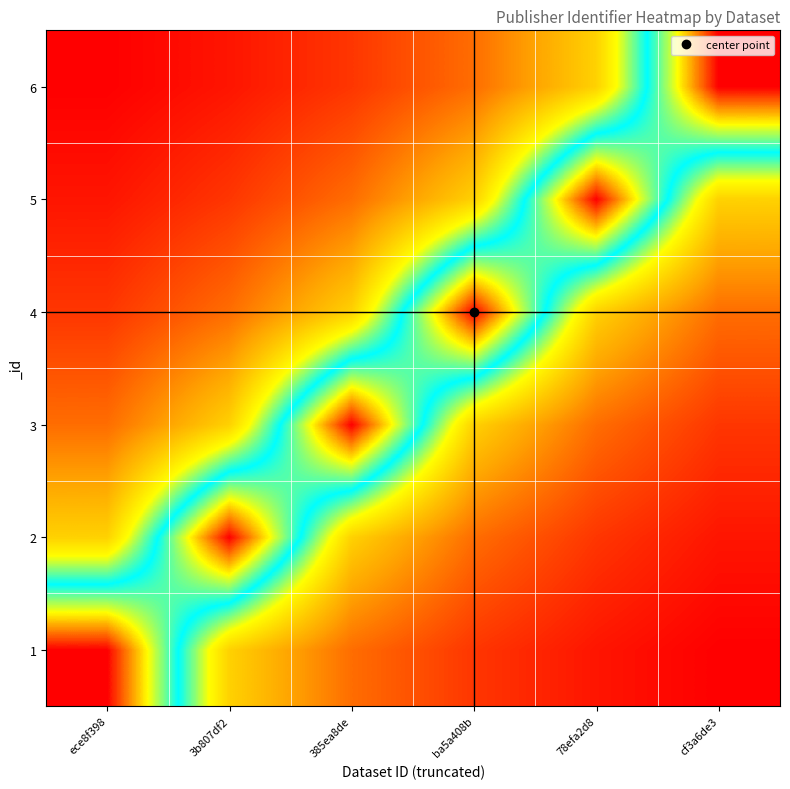

Reading right to left, what are all the values shown in this chart?

1: cf3a6de3=0.2	78efa2d8=0.2	ba5a408b=0.2	385ea8de=0.3	3b807df2=0.5	ece8f398=1.0
2: cf3a6de3=0.2	78efa2d8=0.2	ba5a408b=0.3	385ea8de=0.5	3b807df2=1.0	ece8f398=0.5
3: cf3a6de3=0.2	78efa2d8=0.3	ba5a408b=0.5	385ea8de=1.0	3b807df2=0.5	ece8f398=0.3
4: cf3a6de3=0.3	78efa2d8=0.5	ba5a408b=1.0	385ea8de=0.5	3b807df2=0.3	ece8f398=0.2
5: cf3a6de3=0.5	78efa2d8=1.0	ba5a408b=0.5	385ea8de=0.3	3b807df2=0.2	ece8f398=0.2
6: cf3a6de3=1.0	78efa2d8=0.5	ba5a408b=0.3	385ea8de=0.2	3b807df2=0.2	ece8f398=0.2